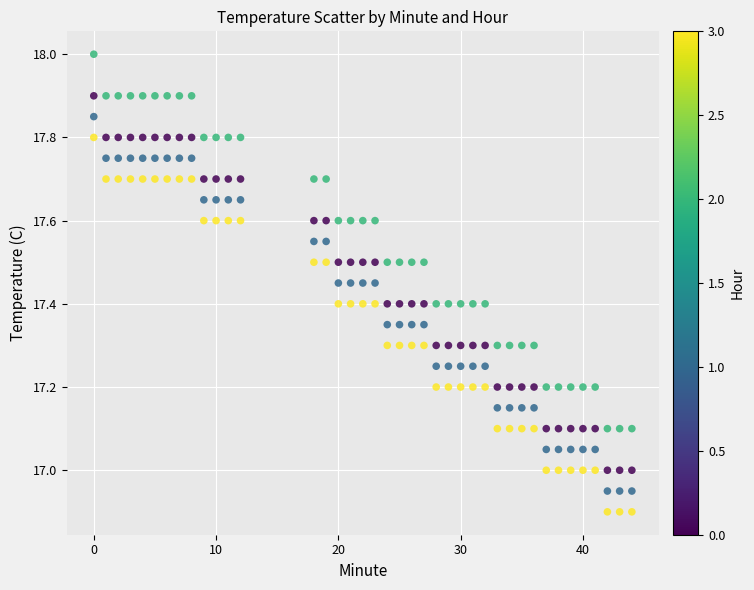

Across all data points, what is the range of Y values (max minus min)?

1.1